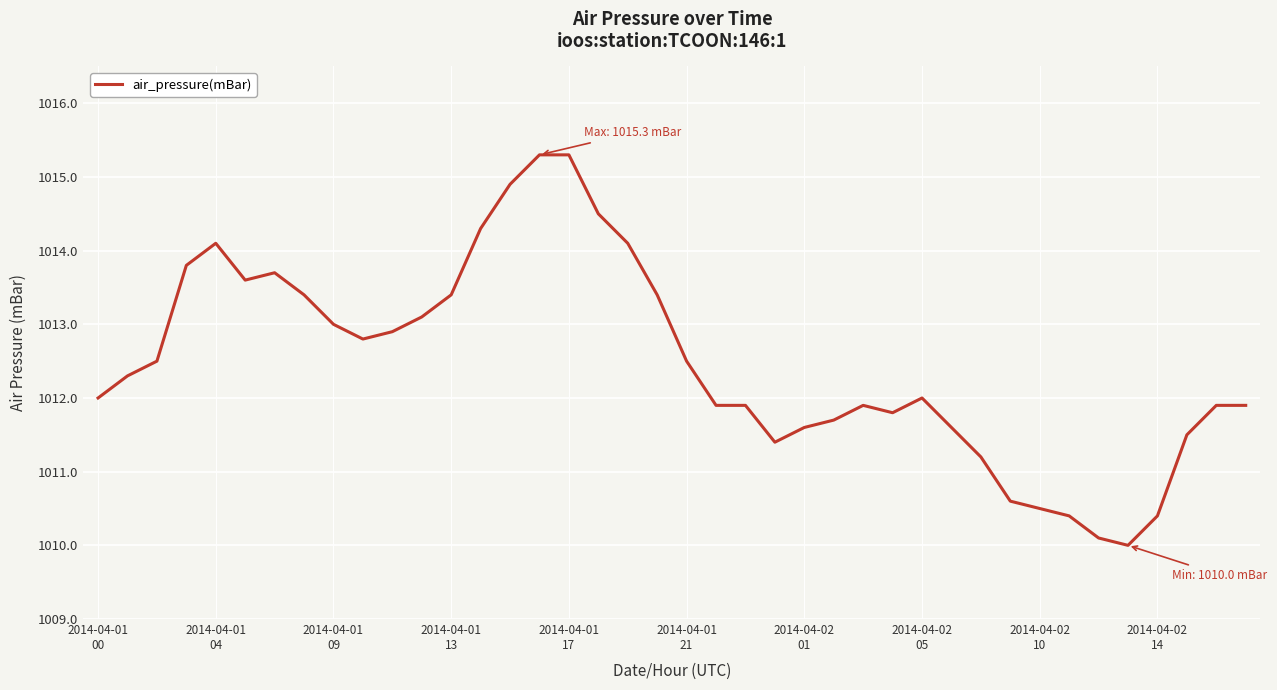

What is the difference between the maximum and minimum values?

5.3